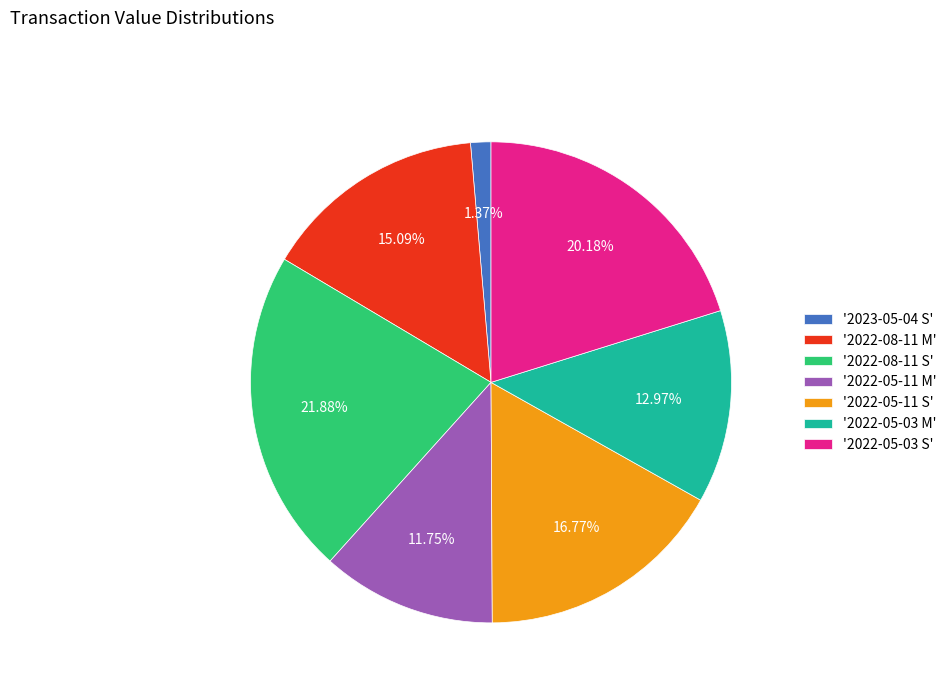

What is the ratio of the value at '2022-08-11 S' to the value at '2022-05-03 M'?

1.7